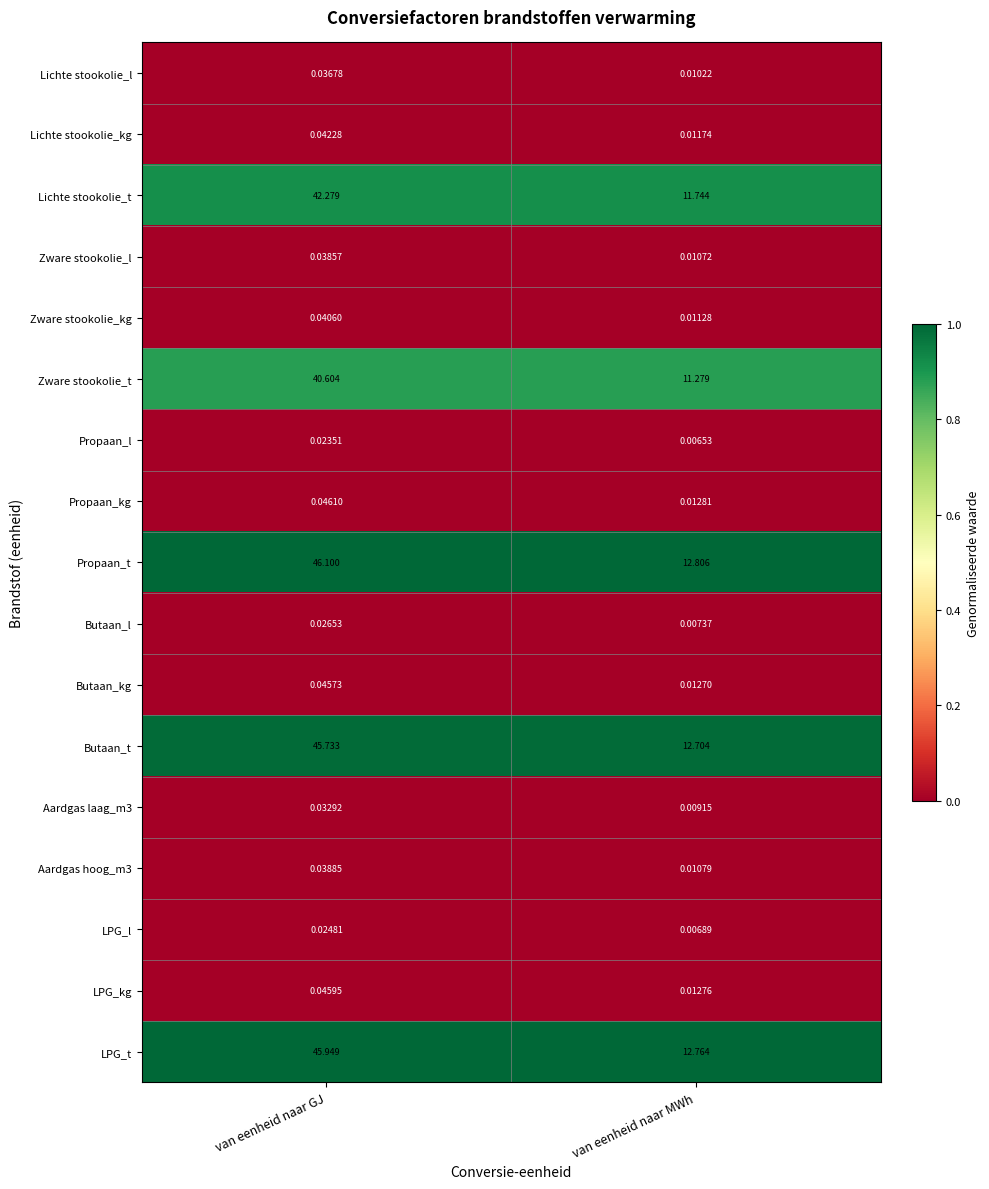

Rank the categories by Lichte stookolie_l value from highest to lowest.

van eenheid naar GJ, van eenheid naar MWh